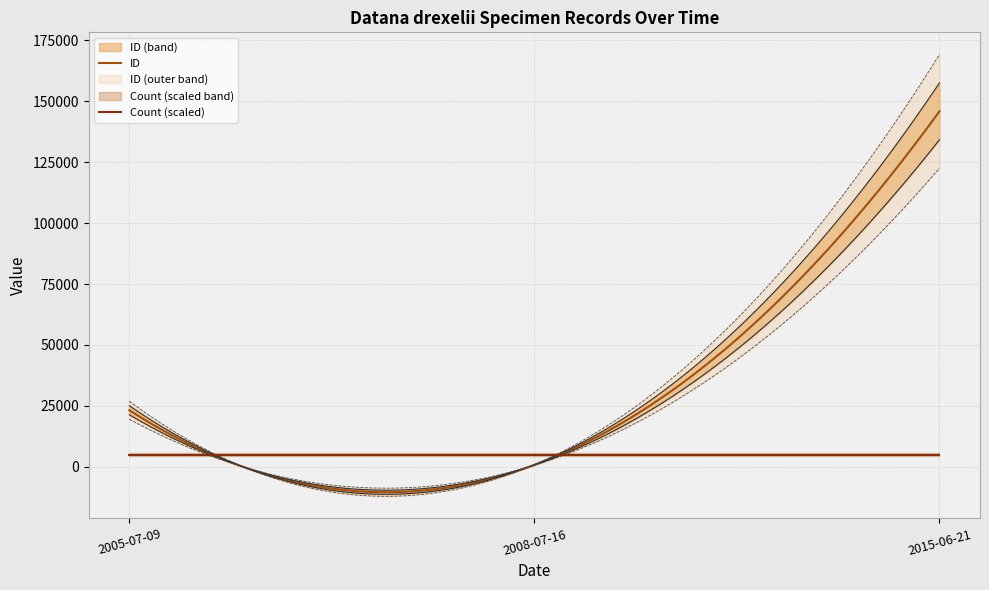

What is the average value of the Count series?

1